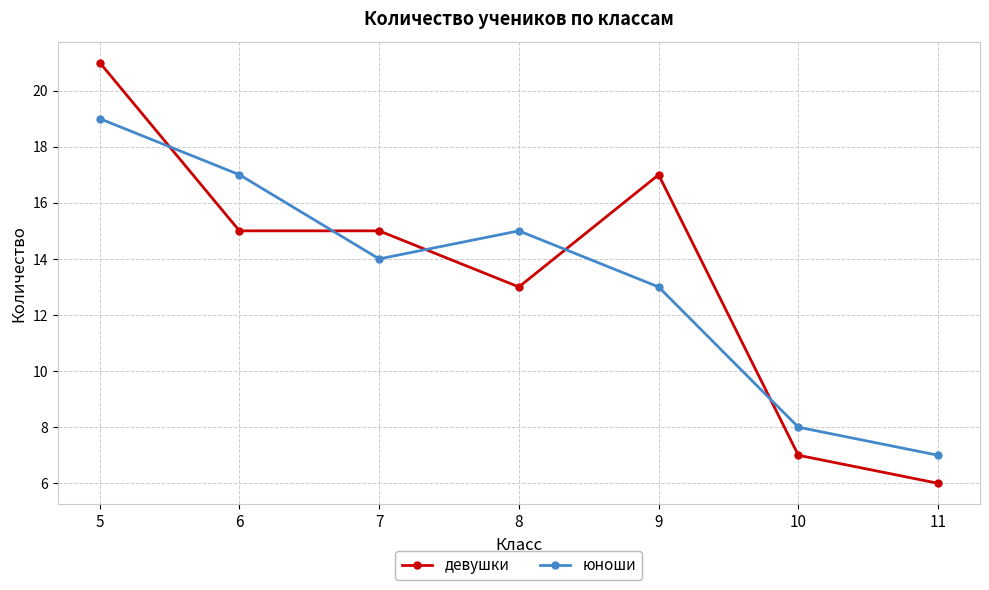

At which label does юноши first exceed 14?

5